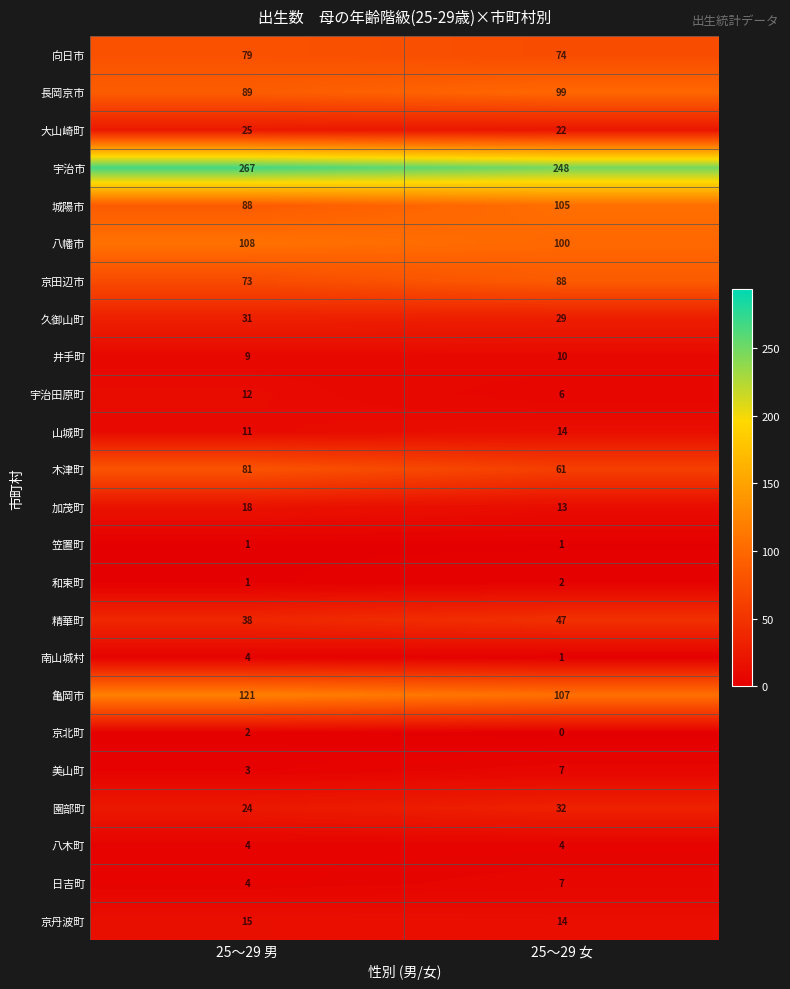

True or false: 和束町 has a value of 0 at 25～29 男.

False